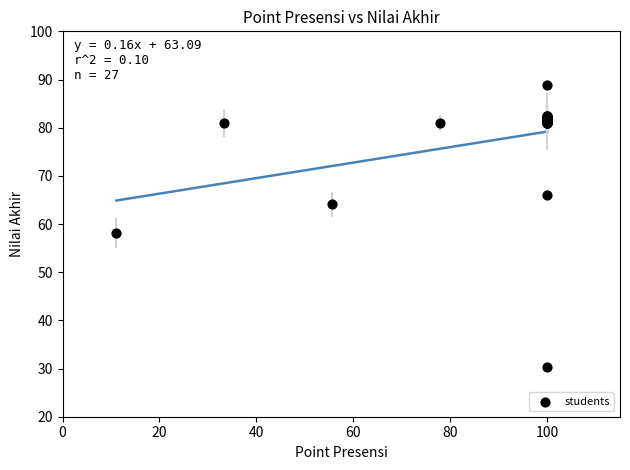

What Y value in the scatter plot is closest to 59?

58.1